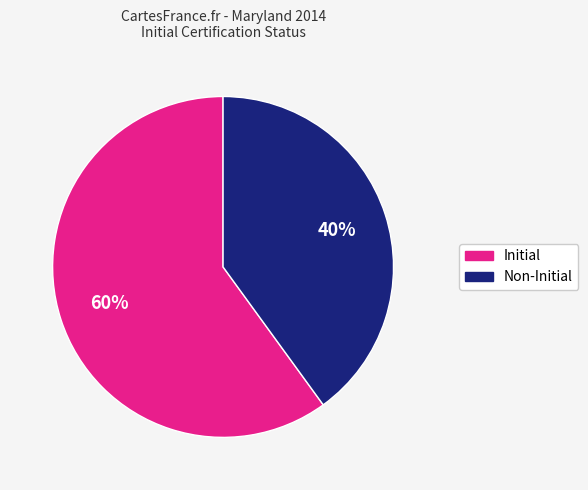

Is there any slice that represents more than half of the pie?

Yes